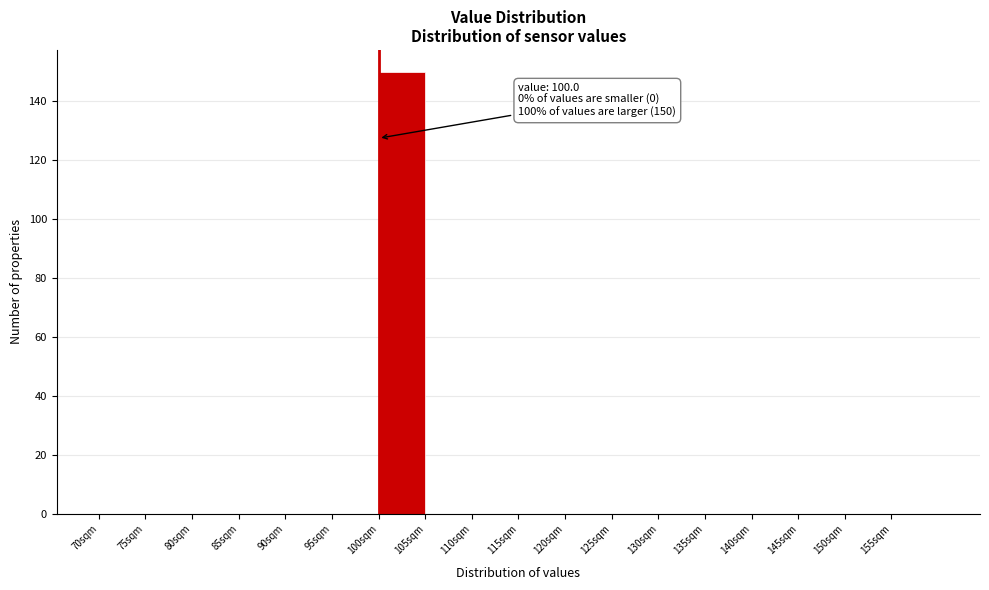

Which range on the x-axis has the tallest bar?

100 to 105